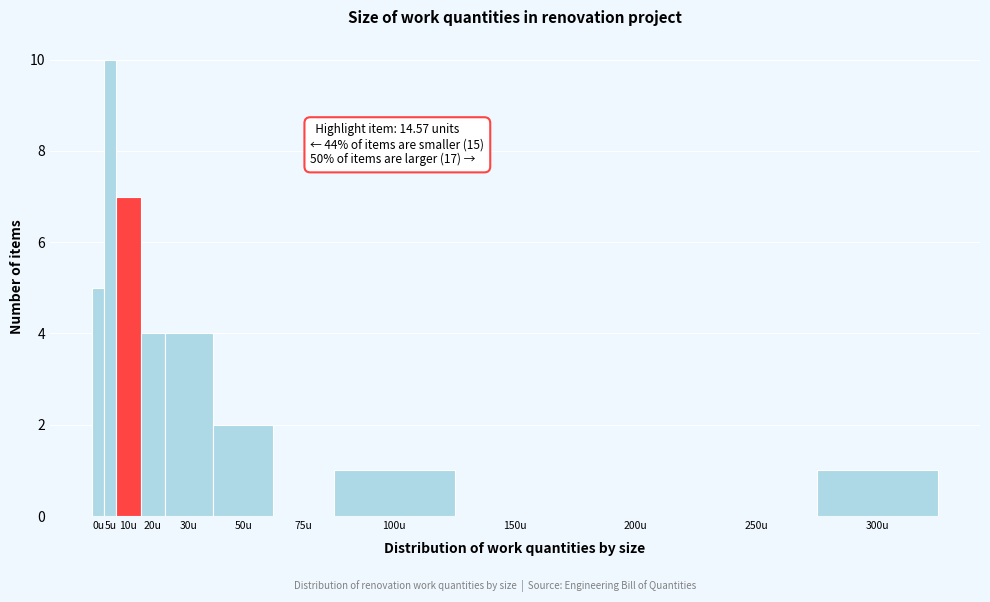

Reading left to right, list all the values displayed in this chart.

0u=5	5u=10	10u=7	20u=4	30u=4	50u=2	75u=0	100u=1	150u=0	200u=0	250u=0	300u=1